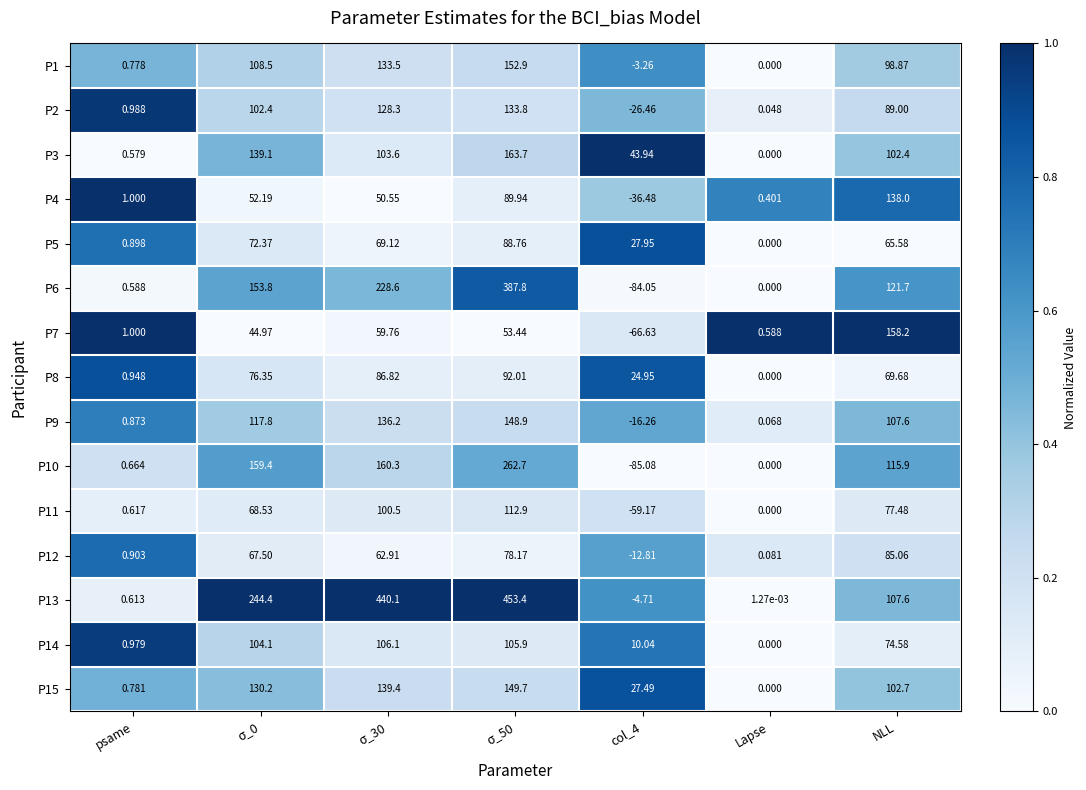

At which label is P1 closest to 74?

NLL